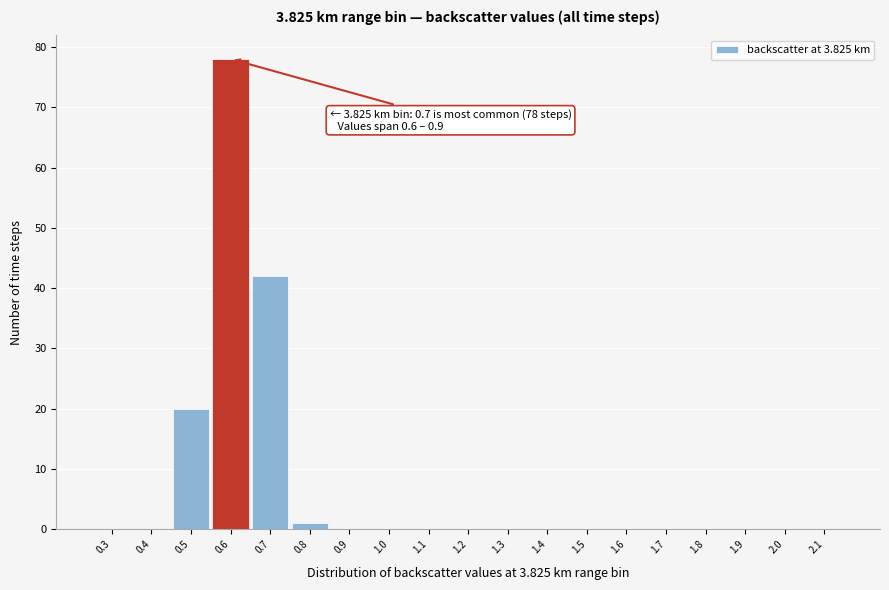

Reading left to right, what are all the values shown in this chart?

0.3=0	0.4=0	0.5=20	0.6=78	0.7=42	0.8=1	0.9=0	1.0=0	1.1=0	1.2=0	1.3=0	1.4=0	1.5=0	1.6=0	1.7=0	1.8=0	1.9=0	2.0=0	2.1=0